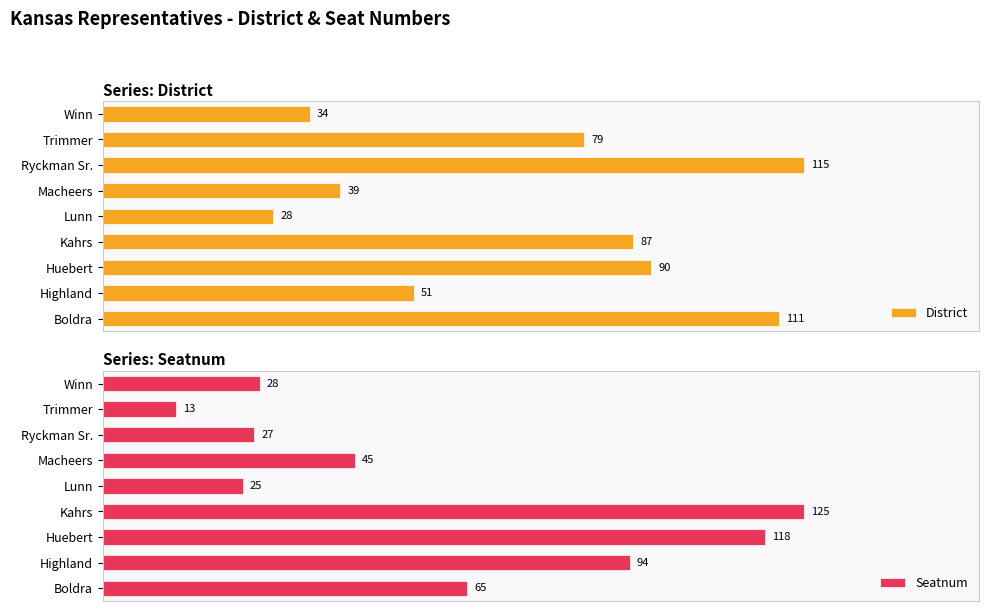

At which label is District closest to 71?

Trimmer